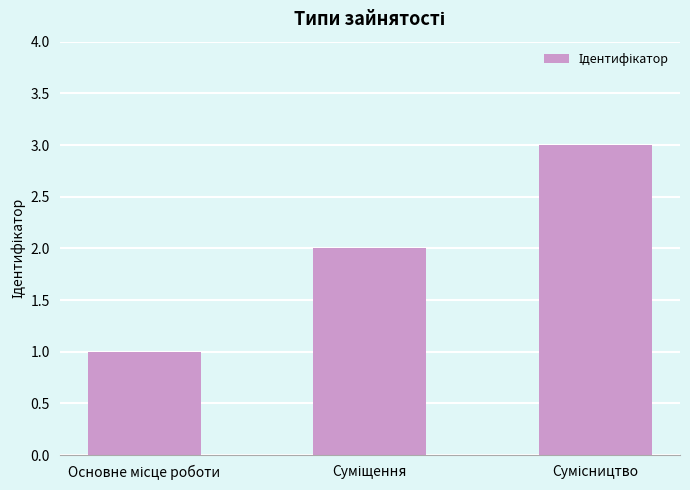

Reading left to right, transcribe all the data shown in this chart.

1	2	3